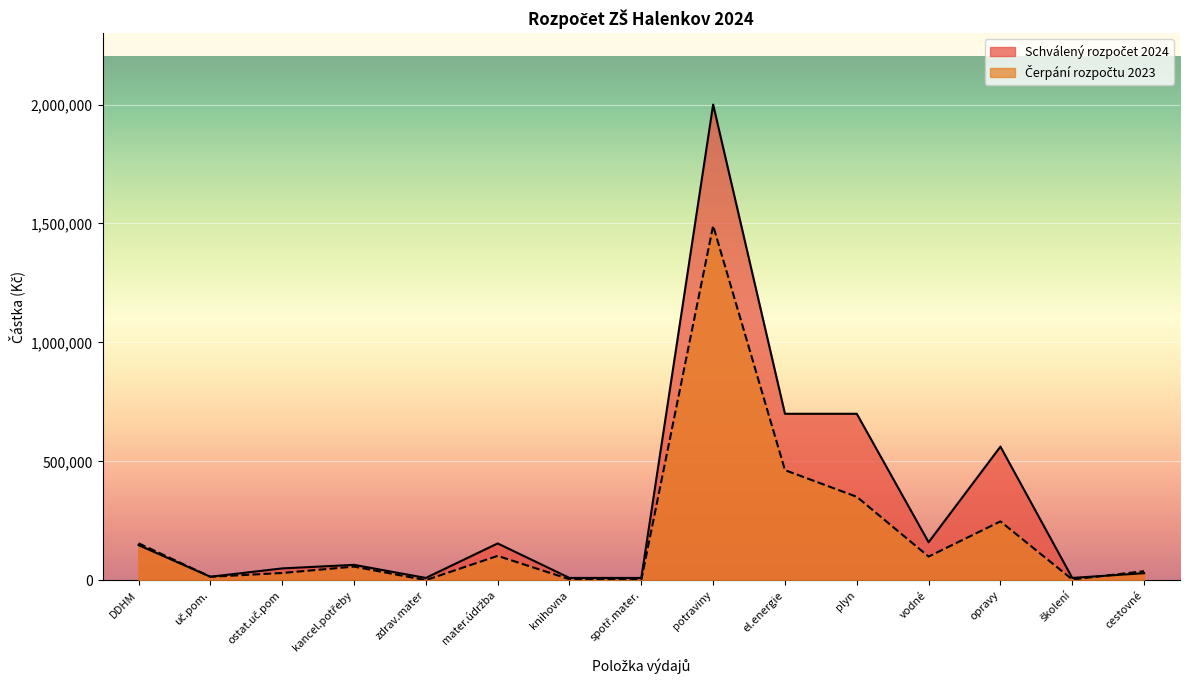

Is the value of Čerpání rozpočtu 2023 at DDHM greater than the value of Schválený rozpočet 2024 at knihovna?

Yes